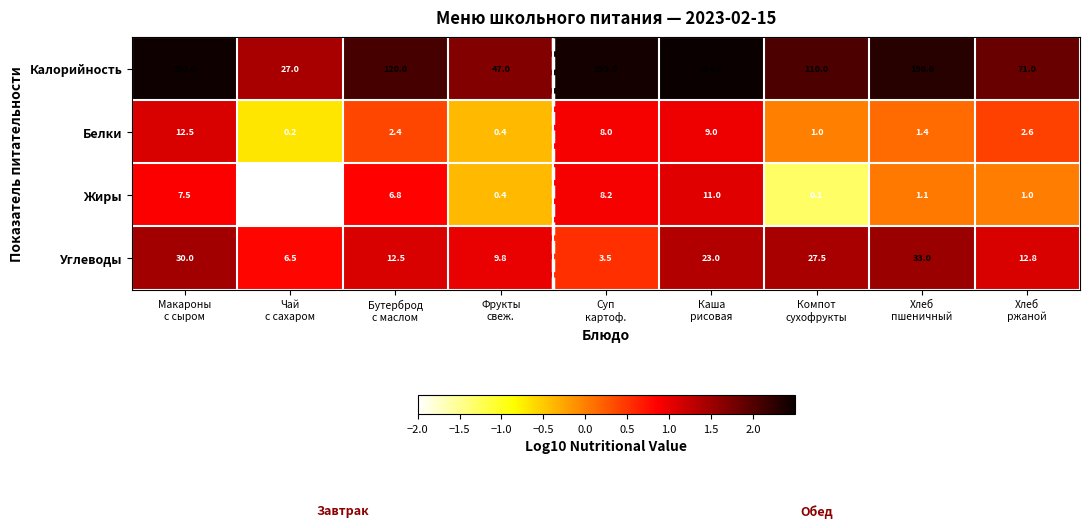

At which category is the sum across all series the highest?

Каша
рисовая